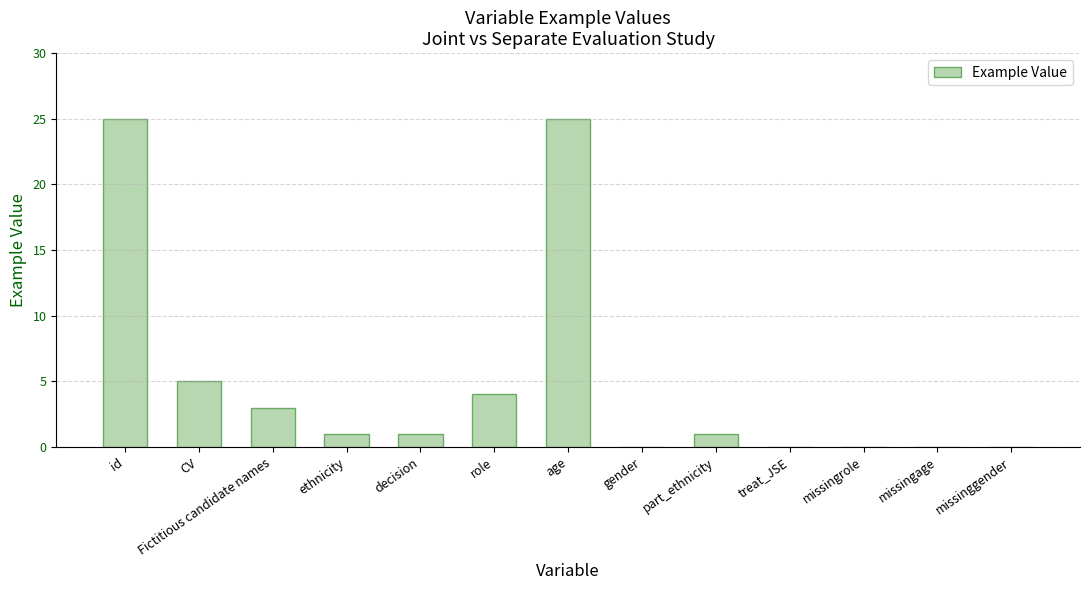

Count the number of categories in the chart.

13